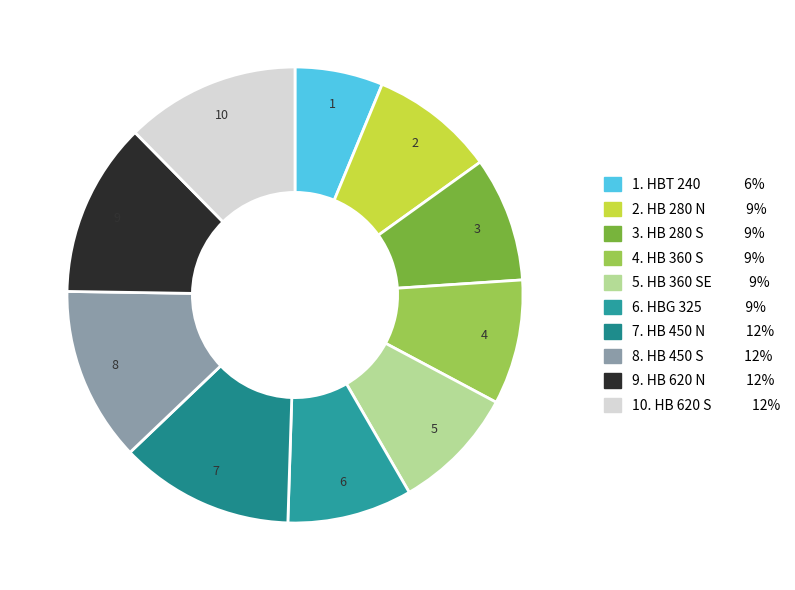

How many segments does this pie chart have?

10